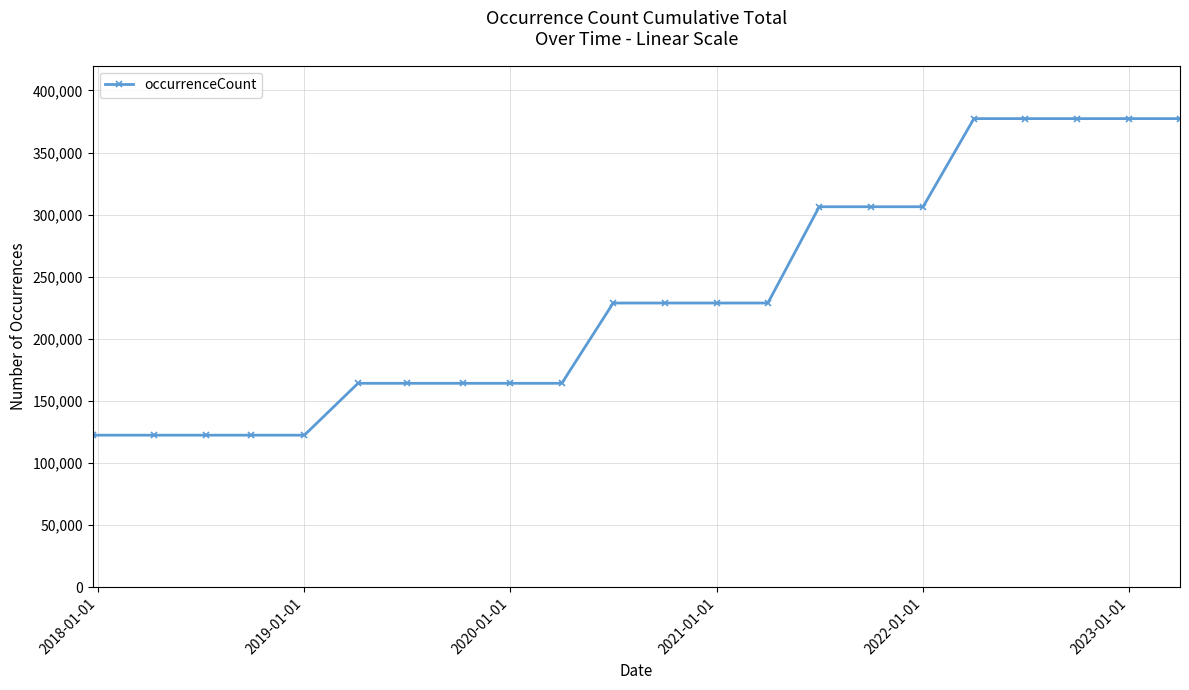

How many lines are shown in the chart?

1